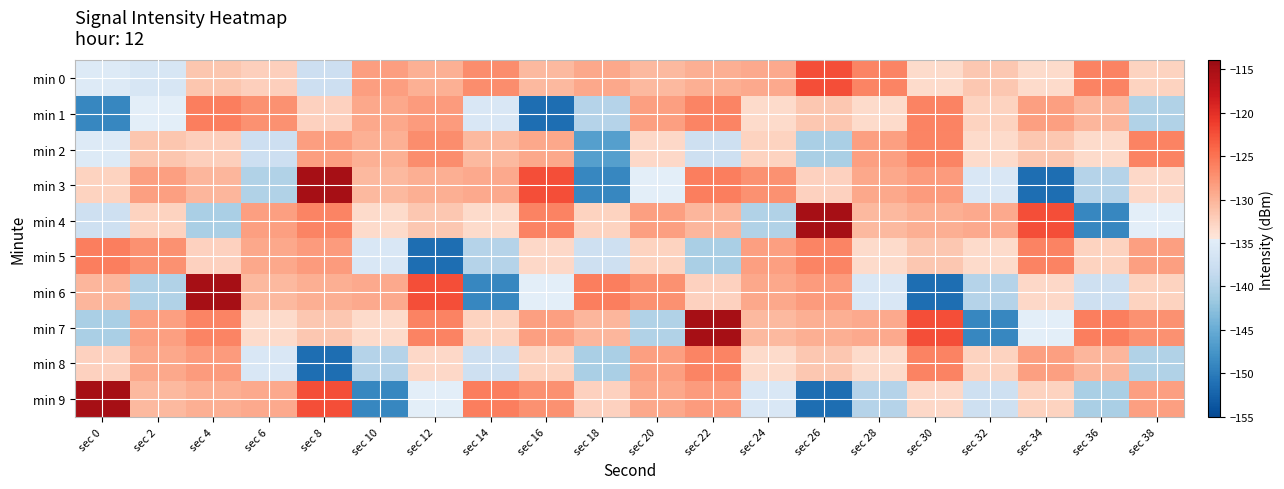

Reading left to right, extract all data points from this chart.

min 0: sec 0=-135.4	sec 2=-136.2	sec 4=-131.6	sec 6=-132.4	sec 8=-137.4	sec 10=-128.3	sec 12=-129.7	sec 14=-127.1	sec 16=-130.4	sec 18=-129.1	sec 20=-130.4	sec 22=-129.6	sec 24=-129.4	sec 26=-122.4	sec 28=-126.5	sec 30=-133.3	sec 32=-131.6	sec 34=-133.3	sec 36=-126.2	sec 38=-132.7
min 1: sec 0=-149.0	sec 2=-134.5	sec 4=-126.0	sec 6=-127.3	sec 8=-132.5	sec 10=-129.1	sec 12=-128.2	sec 14=-135.9	sec 16=-151.4	sec 18=-139.8	sec 20=-128.6	sec 22=-126.5	sec 24=-133.3	sec 26=-131.6	sec 28=-133.3	sec 30=-126.2	sec 32=-132.7	sec 34=-128.5	sec 36=-130.3	sec 38=-140.1
min 2: sec 0=-135.4	sec 2=-131.6	sec 4=-132.4	sec 6=-137.4	sec 8=-128.3	sec 10=-129.7	sec 12=-127.1	sec 14=-130.4	sec 16=-129.1	sec 18=-146.5	sec 20=-133.1	sec 22=-137.3	sec 24=-132.7	sec 26=-140.7	sec 28=-128.6	sec 30=-126.5	sec 32=-133.3	sec 34=-131.6	sec 36=-133.3	sec 38=-126.2
min 3: sec 0=-132.7	sec 2=-128.5	sec 4=-130.3	sec 6=-140.1	sec 8=-114.8	sec 10=-130.4	sec 12=-129.6	sec 14=-129.4	sec 16=-122.4	sec 18=-149.0	sec 20=-134.5	sec 22=-126.0	sec 24=-127.3	sec 26=-132.5	sec 28=-129.1	sec 30=-128.2	sec 32=-135.9	sec 34=-151.4	sec 36=-139.8	sec 38=-133.1
min 4: sec 0=-137.3	sec 2=-132.7	sec 4=-140.7	sec 6=-128.6	sec 8=-126.5	sec 10=-133.3	sec 12=-131.6	sec 14=-133.3	sec 16=-126.2	sec 18=-132.7	sec 20=-128.5	sec 22=-130.3	sec 24=-140.1	sec 26=-114.8	sec 28=-130.4	sec 30=-129.6	sec 32=-129.4	sec 34=-122.4	sec 36=-149.0	sec 38=-134.5
min 5: sec 0=-126.0	sec 2=-127.3	sec 4=-132.5	sec 6=-129.1	sec 8=-128.2	sec 10=-135.9	sec 12=-151.4	sec 14=-139.8	sec 16=-133.1	sec 18=-137.3	sec 20=-132.7	sec 22=-140.7	sec 24=-128.6	sec 26=-126.5	sec 28=-133.3	sec 30=-131.6	sec 32=-133.3	sec 34=-126.2	sec 36=-132.7	sec 38=-128.5
min 6: sec 0=-130.3	sec 2=-140.1	sec 4=-114.8	sec 6=-130.4	sec 8=-129.6	sec 10=-129.4	sec 12=-122.4	sec 14=-149.0	sec 16=-134.5	sec 18=-126.0	sec 20=-127.3	sec 22=-132.5	sec 24=-129.1	sec 26=-128.2	sec 28=-135.9	sec 30=-151.4	sec 32=-139.8	sec 34=-133.1	sec 36=-137.3	sec 38=-132.7
min 7: sec 0=-140.7	sec 2=-128.6	sec 4=-126.5	sec 6=-133.3	sec 8=-131.6	sec 10=-133.3	sec 12=-126.2	sec 14=-132.7	sec 16=-128.5	sec 18=-130.3	sec 20=-140.1	sec 22=-114.8	sec 24=-130.4	sec 26=-129.6	sec 28=-129.4	sec 30=-122.4	sec 32=-149.0	sec 34=-134.5	sec 36=-126.0	sec 38=-127.3
min 8: sec 0=-132.5	sec 2=-129.1	sec 4=-128.2	sec 6=-135.9	sec 8=-151.4	sec 10=-139.8	sec 12=-133.1	sec 14=-137.3	sec 16=-132.7	sec 18=-140.7	sec 20=-128.6	sec 22=-126.5	sec 24=-133.3	sec 26=-131.6	sec 28=-133.3	sec 30=-126.2	sec 32=-132.7	sec 34=-128.5	sec 36=-130.3	sec 38=-140.1
min 9: sec 0=-114.8	sec 2=-130.4	sec 4=-129.6	sec 6=-129.4	sec 8=-122.4	sec 10=-149.0	sec 12=-134.5	sec 14=-126.0	sec 16=-127.3	sec 18=-132.5	sec 20=-129.1	sec 22=-128.2	sec 24=-135.9	sec 26=-151.4	sec 28=-139.8	sec 30=-133.1	sec 32=-137.3	sec 34=-132.7	sec 36=-140.7	sec 38=-128.6